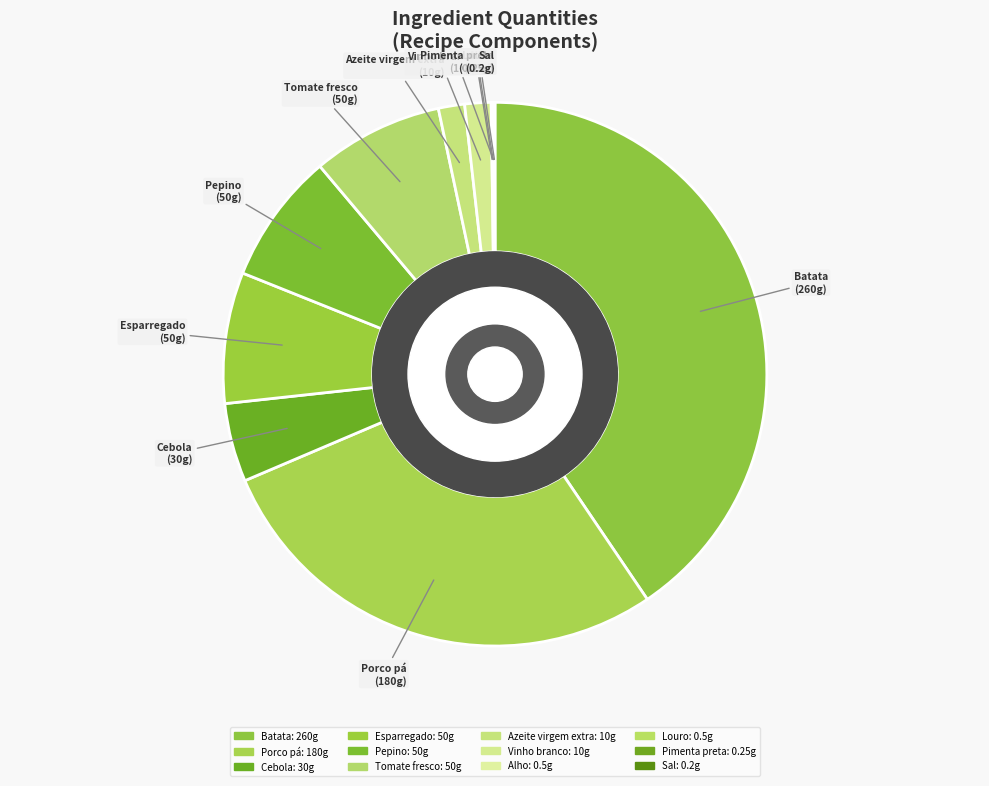

Does Vinho branco represent more than half of the total?

No